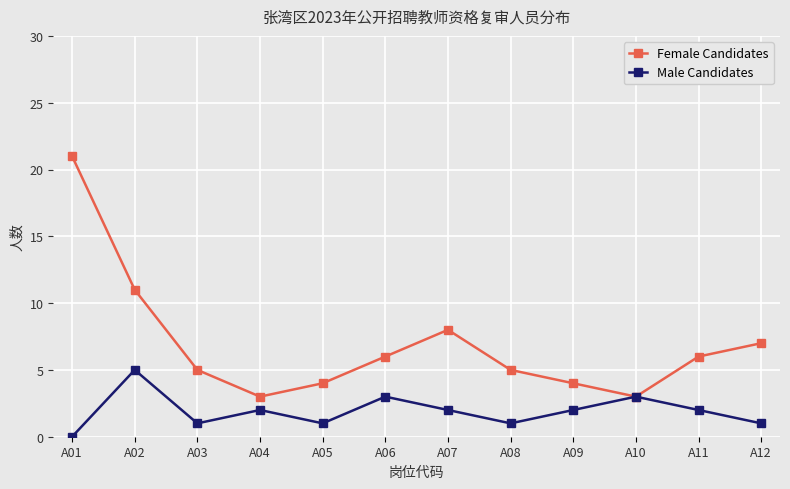

In Male Candidates, how many points are higher than both neighbors (excluding endpoints)?

4